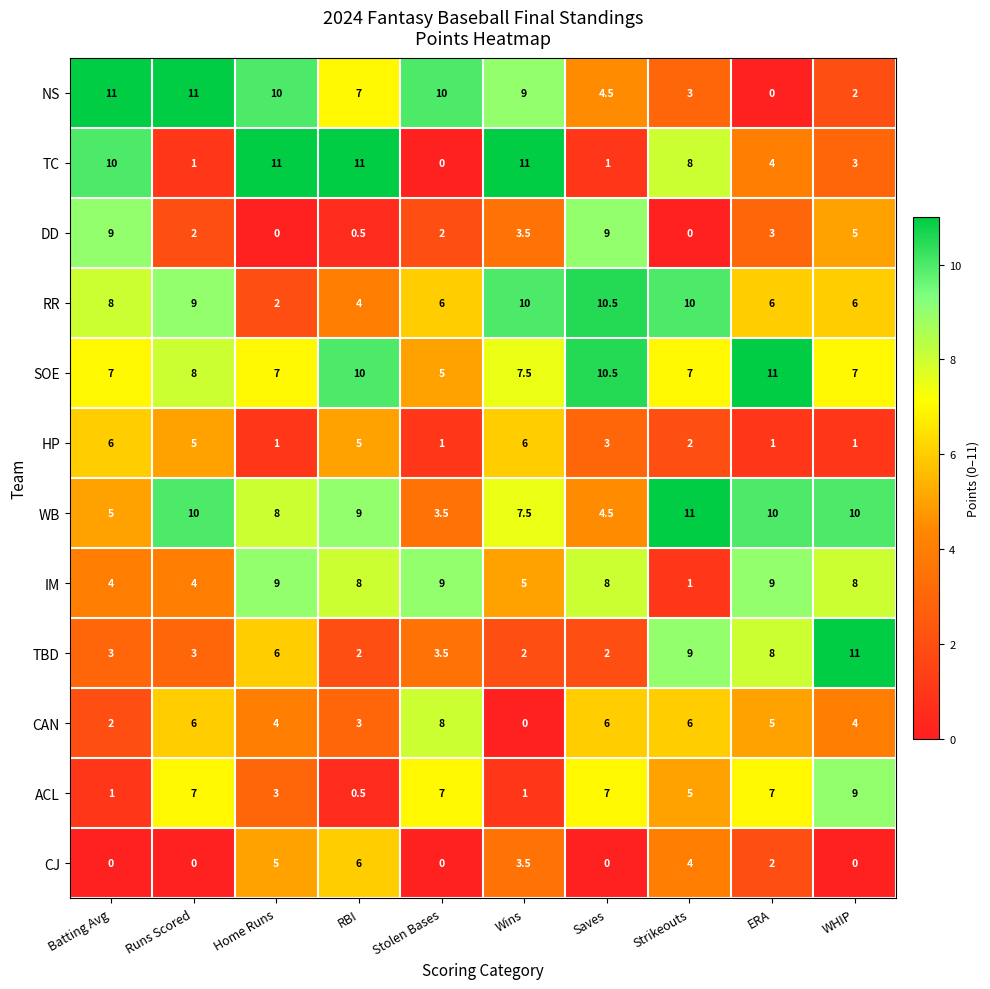

How many values in the NS series are below 9?

5